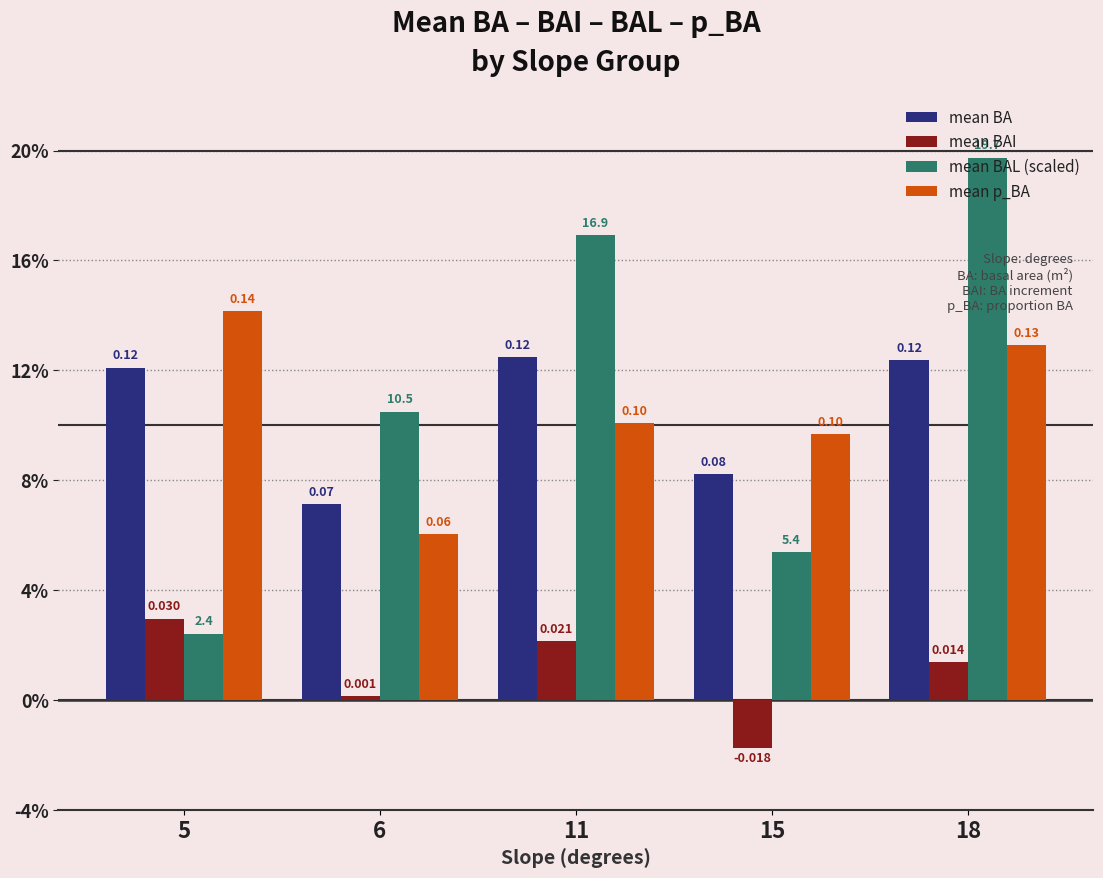

At 11, list the series in order from largest to smallest.

mean BAL (scaled), mean BA, mean p_BA, mean BAI